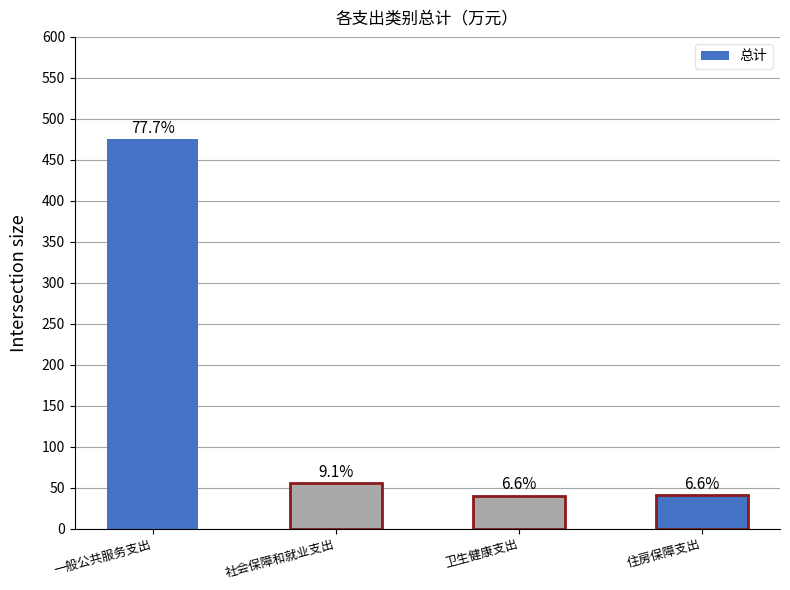

What is the sum of the values at 卫生健康支出 and 住房保障支出?

80.7